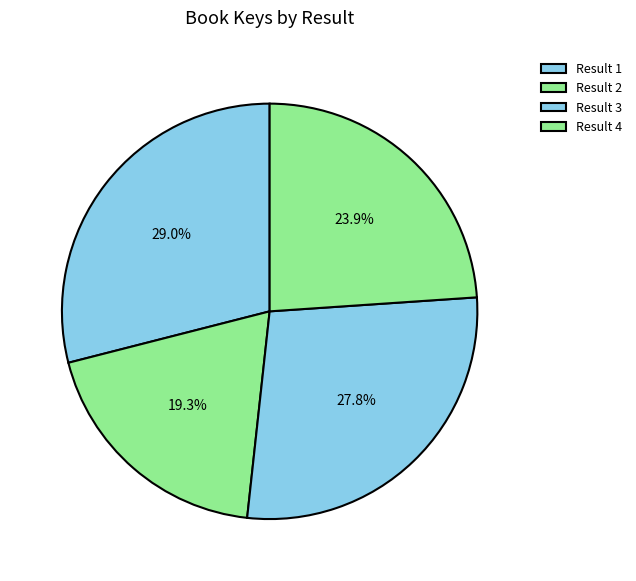

Does Result 1 represent more than half of the total?

No